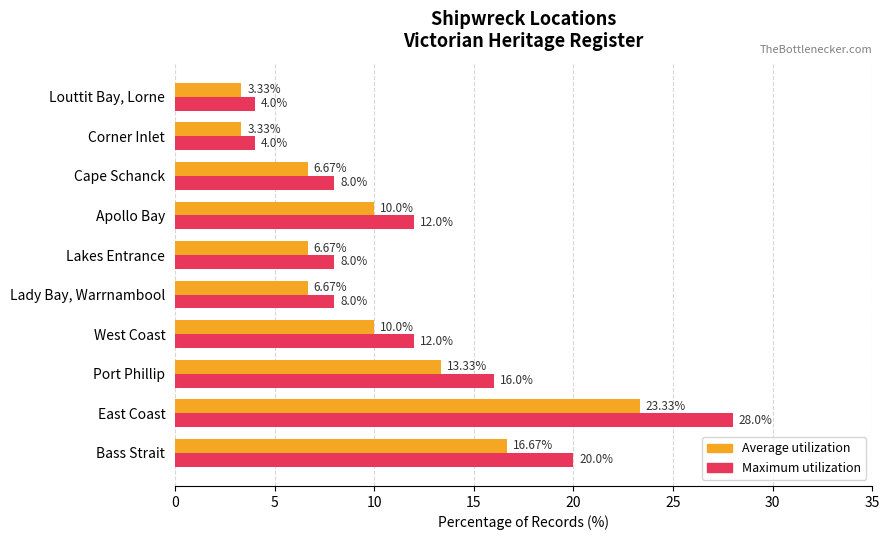

How many series are shown in this chart?

2